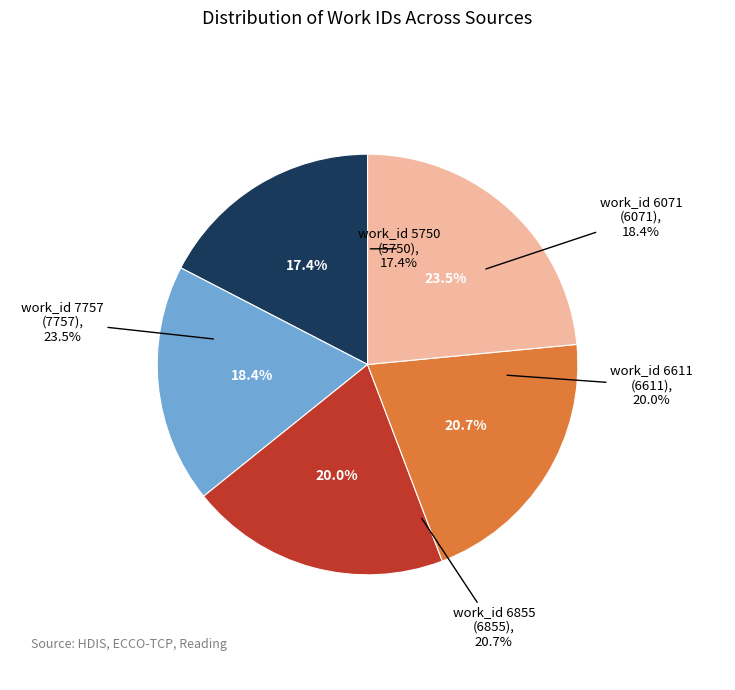

To the nearest percent, what percentage of the pie is work_id 6071?

18%